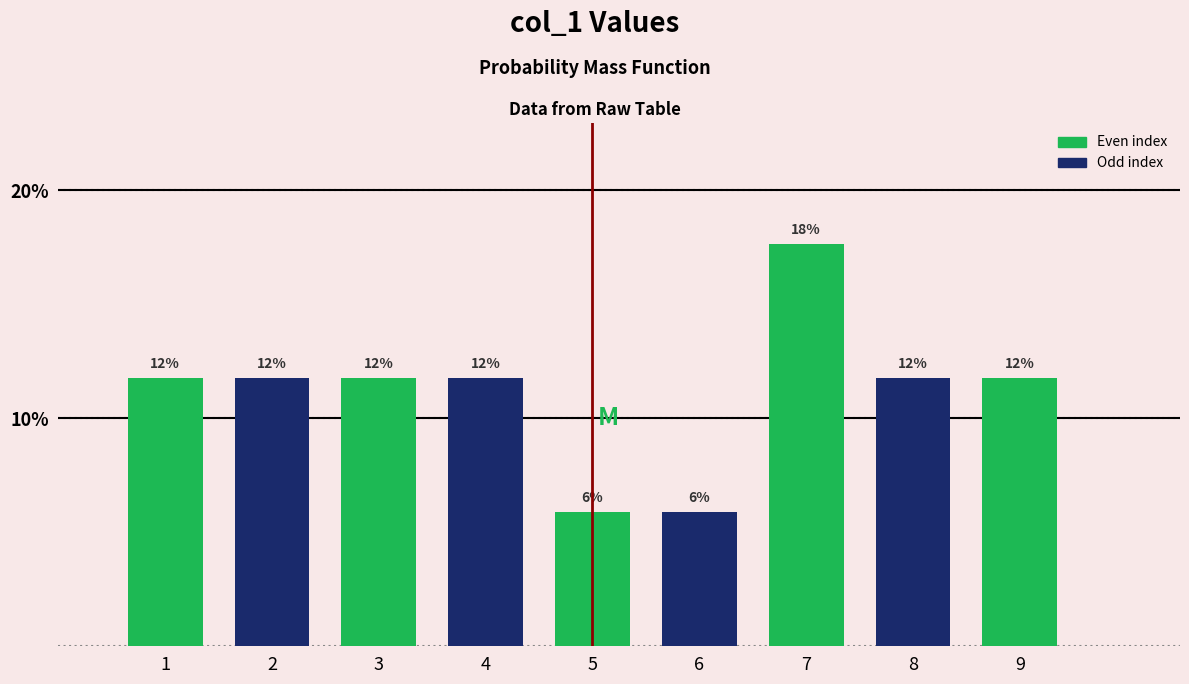

Are the bars horizontal?

No